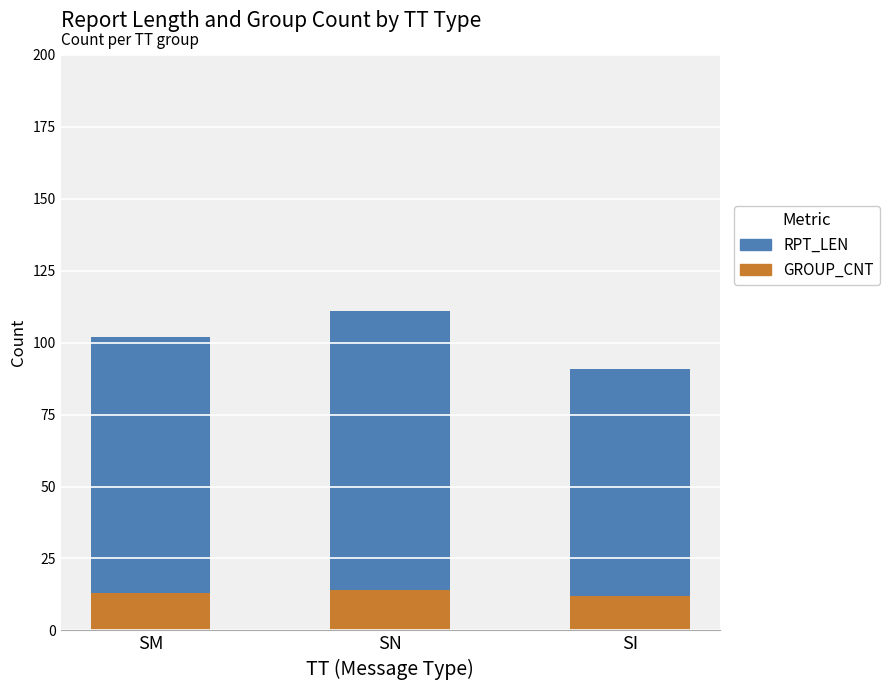

How many categories are shown in the chart?

3